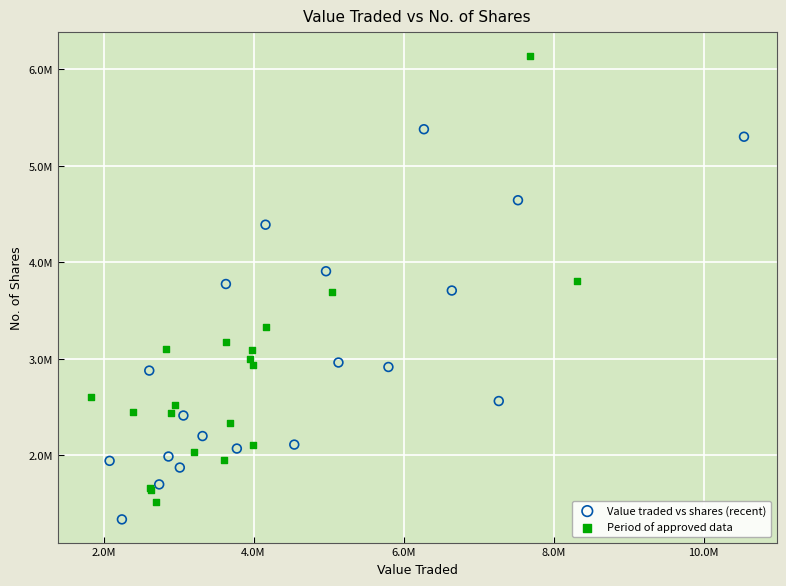

What are all the series names shown in the legend?

Value traded vs shares (recent), Period of approved data